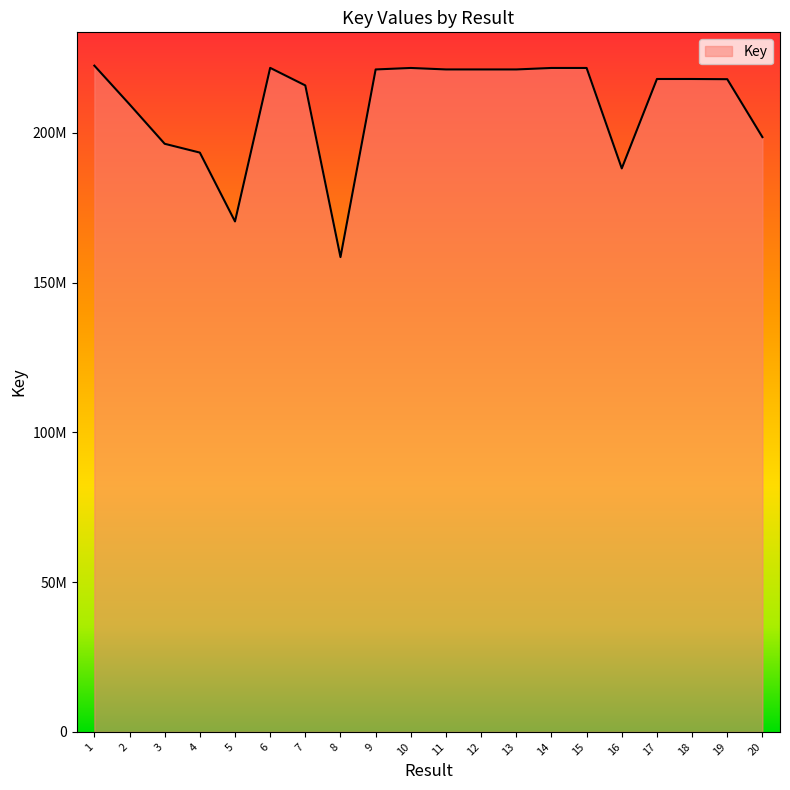

Is this an area chart (filled region under the line)?

Yes